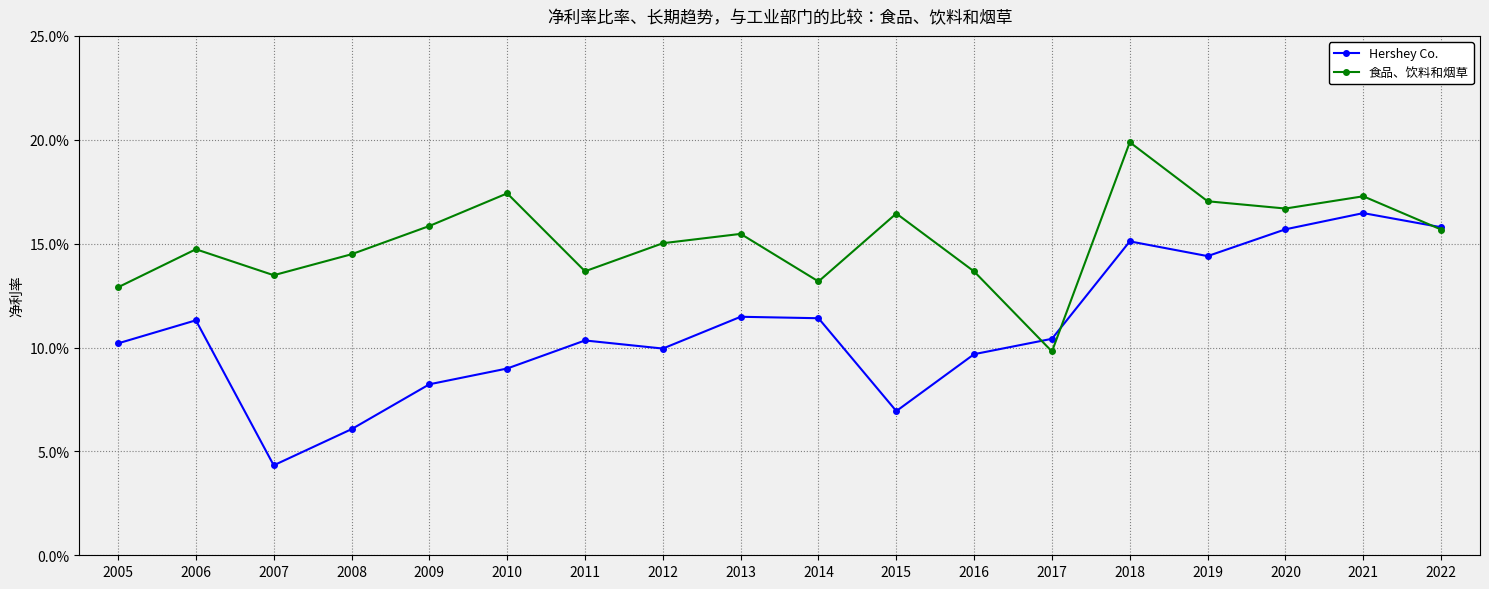

True or false: Hershey Co. has a value of 0.2 at 2022.

True